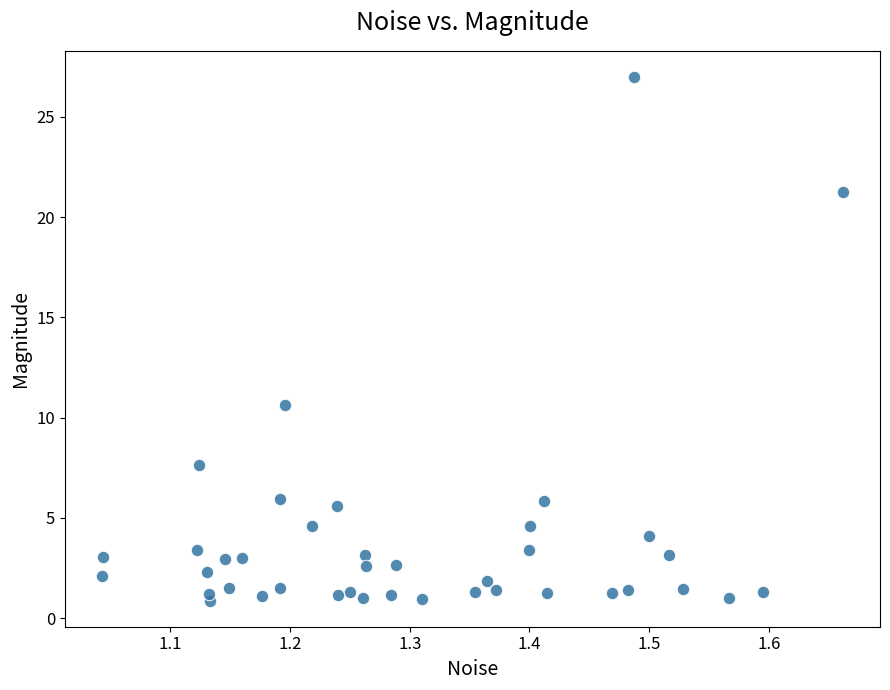

What is the range of Y values (max minus min)?

26.1